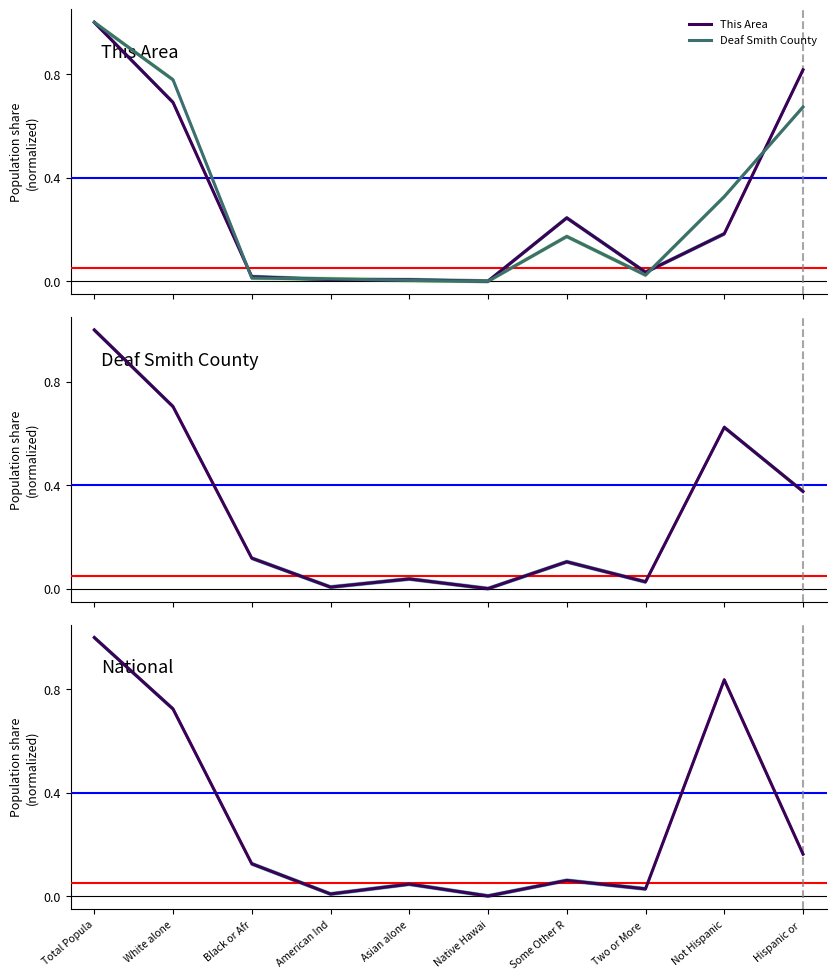

The value of National at Black or Afr is 0.1. True or false?

True